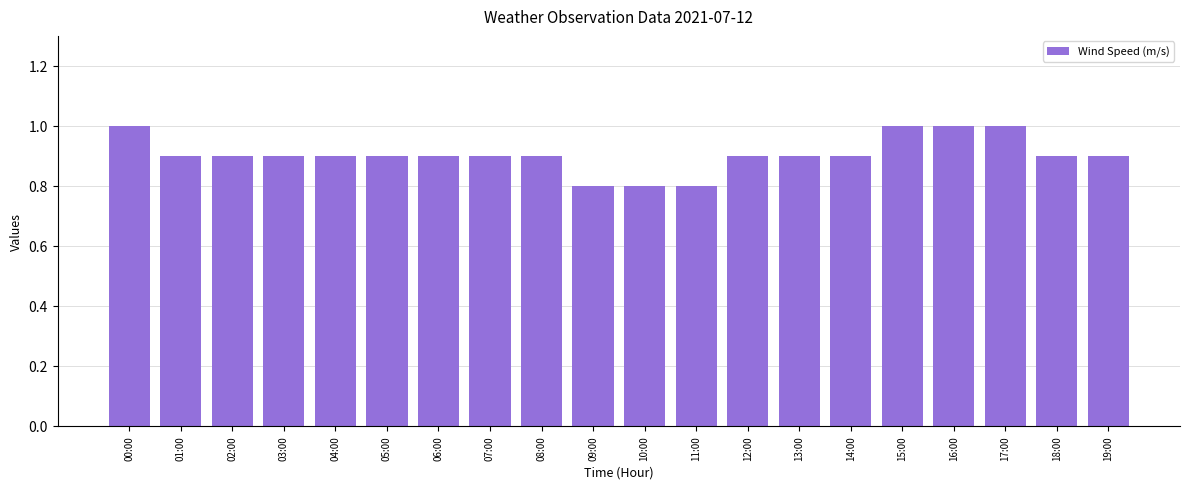

What is the difference between the values at 19:00 and 16:00?

0.1